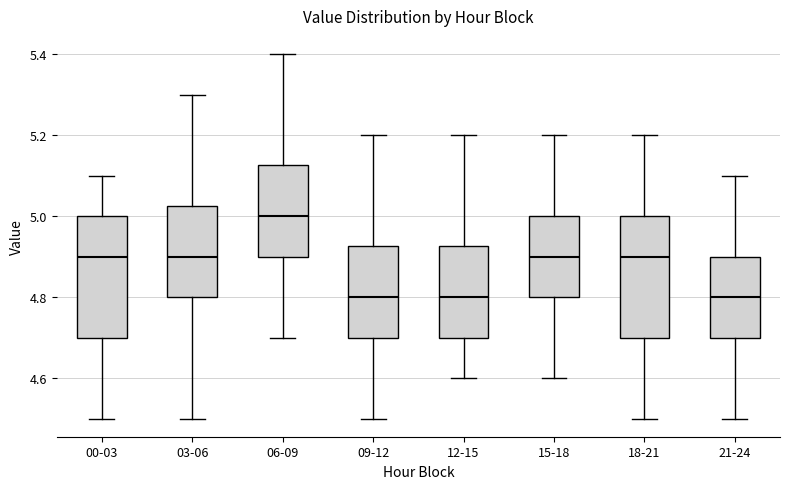

Where does the lower whisker of the box for 12-15 end on the y-axis? The values are not printed on the chart, so give them approximately, as read against the axis.

4.60